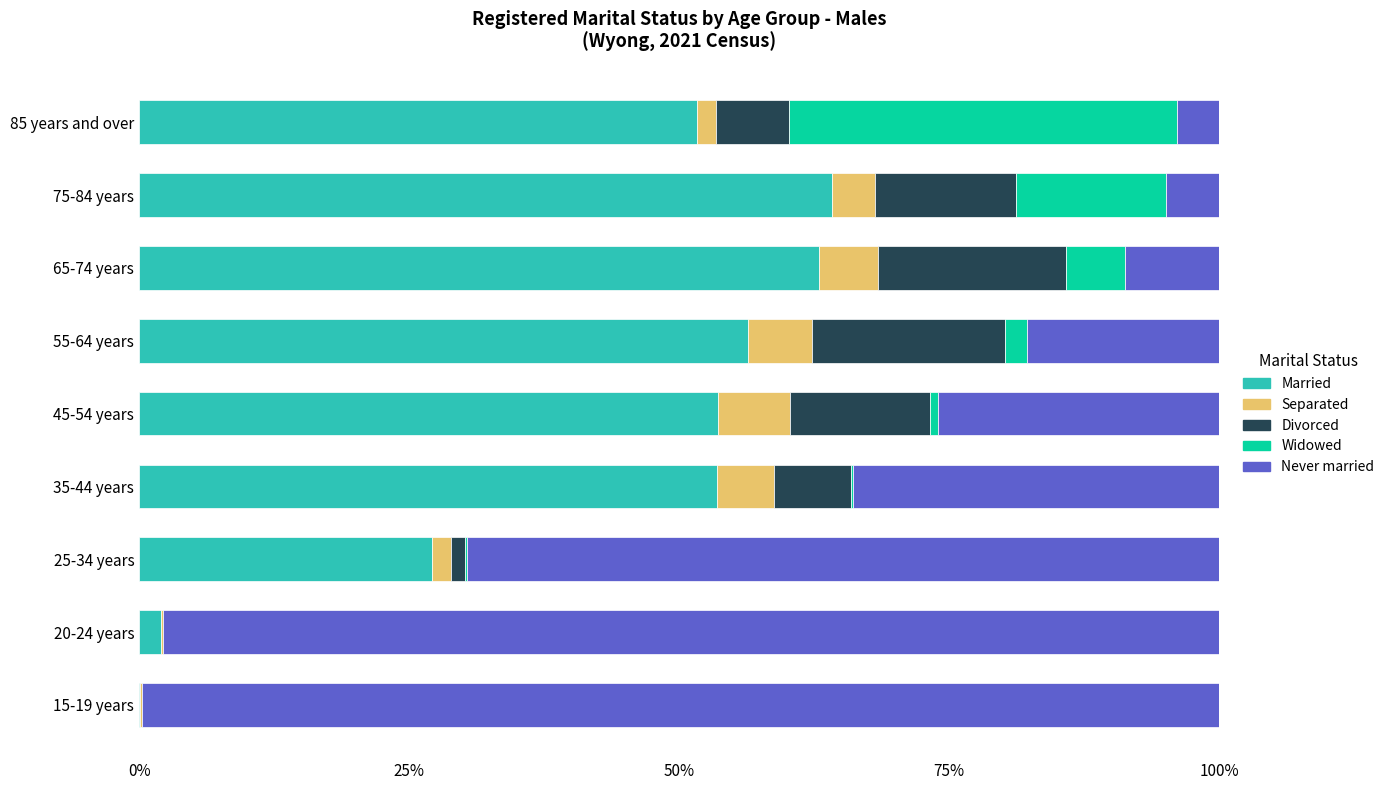

What is the total value across all series at 65-74 years?

100.0